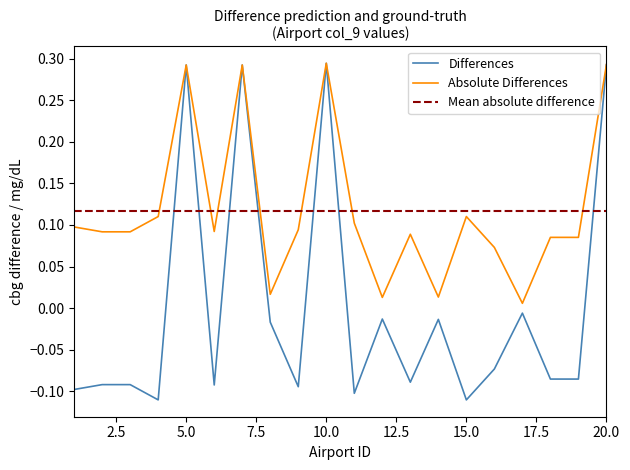

List the labels in order of value, smallest first.

4, 15, 11, 1, 9, 6, 2, 3, 13, 18, 19, 16, 8, 14, 12, 17, 5, 7, 20, 10